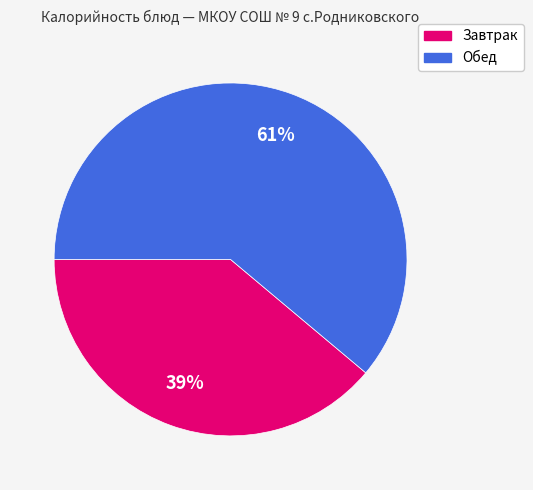

To the nearest percent, what is the average slice percentage?

50%